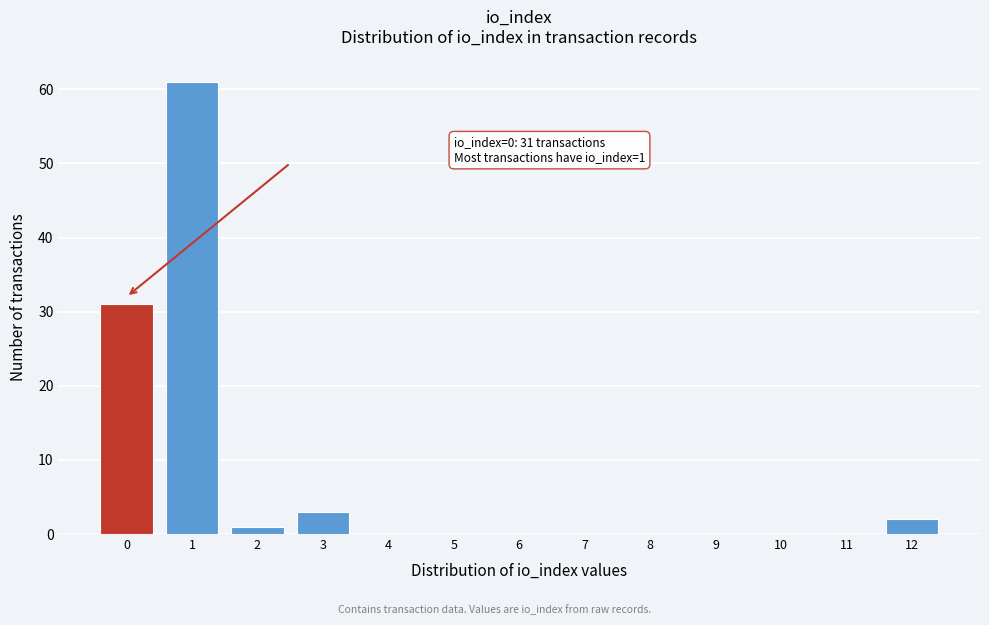

Reading left to right, extract all data points from this chart.

0=31	1=61	2=1	3=3	4=0	5=0	6=0	7=0	8=0	9=0	10=0	11=0	12=2